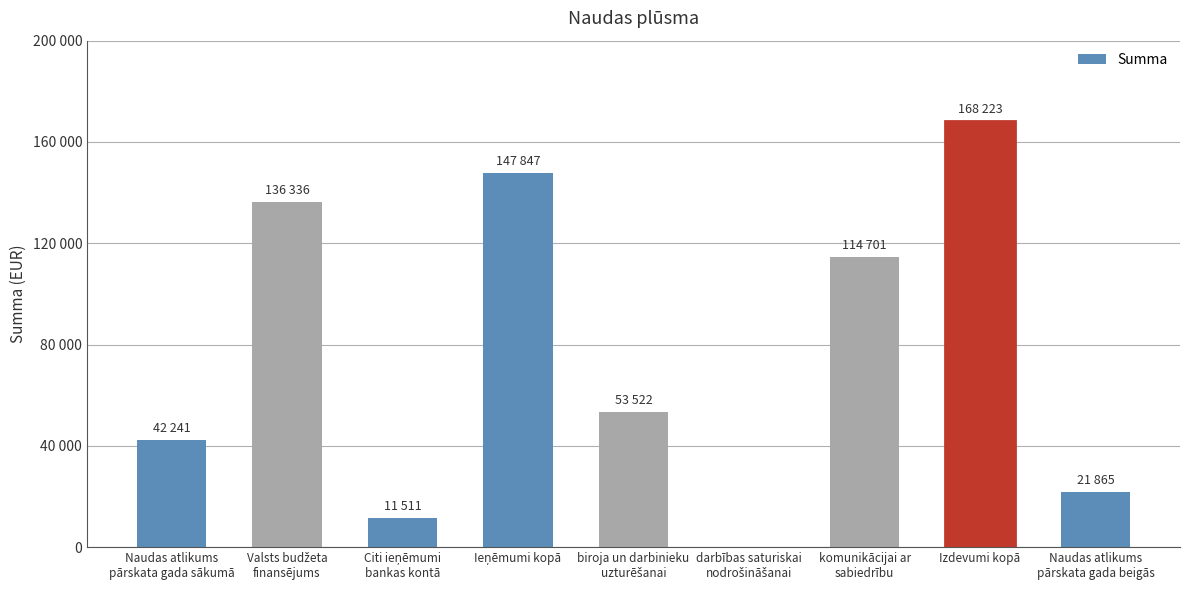

What is the value of the 1st bar from the left?

42241